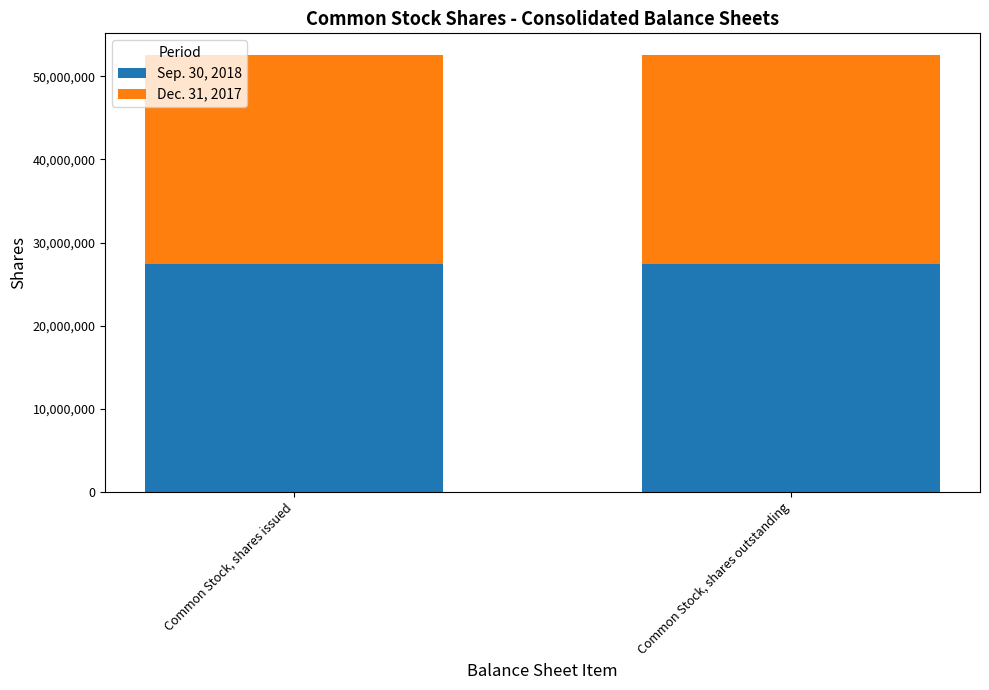

What is the highest value of the Sep. 30, 2018 series?

27480833